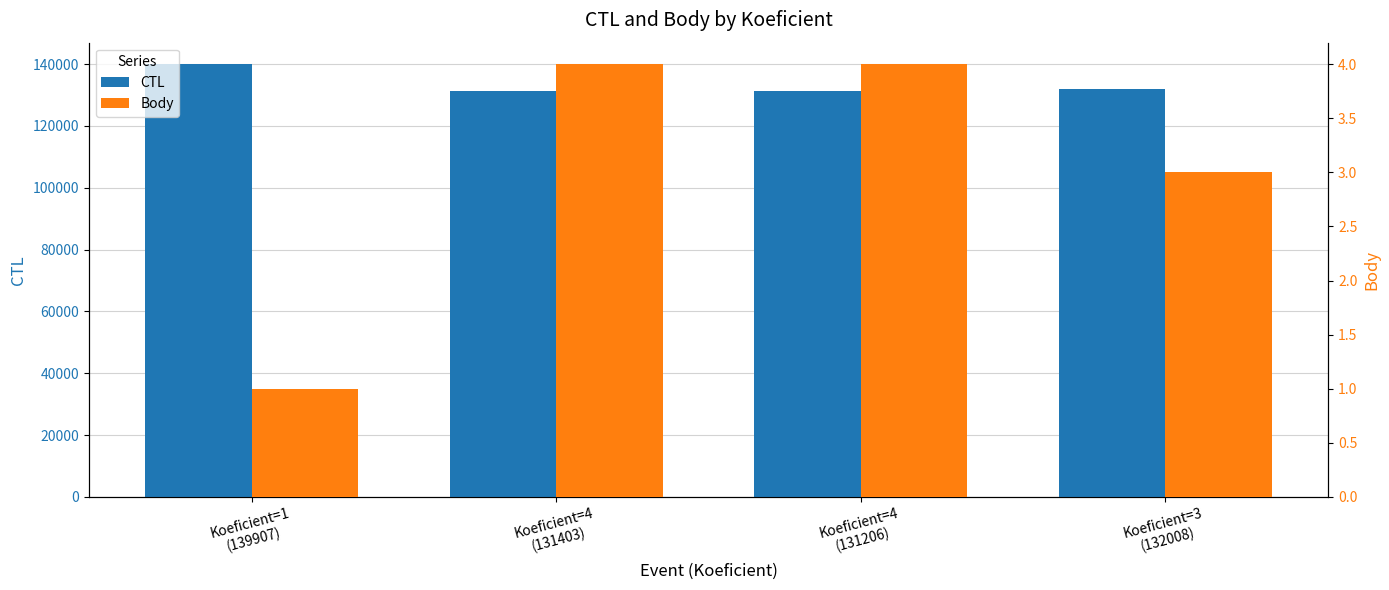

Rank the series at Koeficient=3
(132008) from lowest to highest value.

Body, CTL